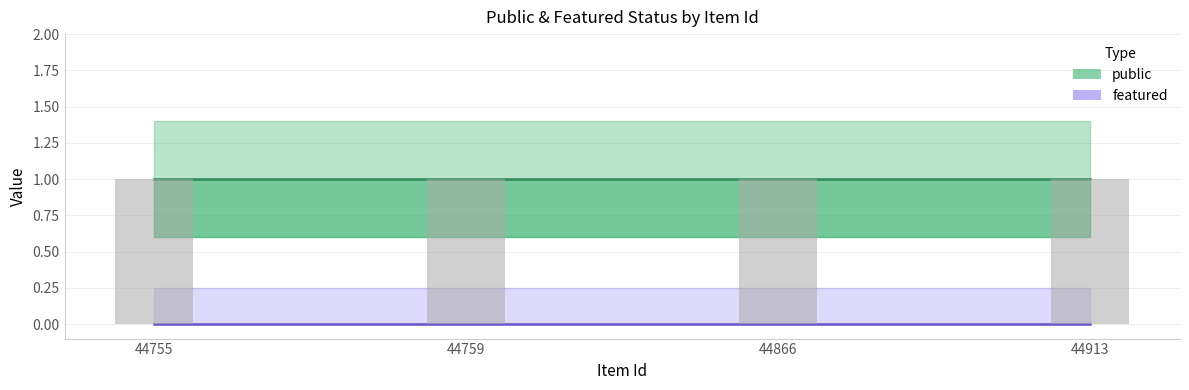

Is the value of featured at 44755 greater than the value of public at 44755?

No